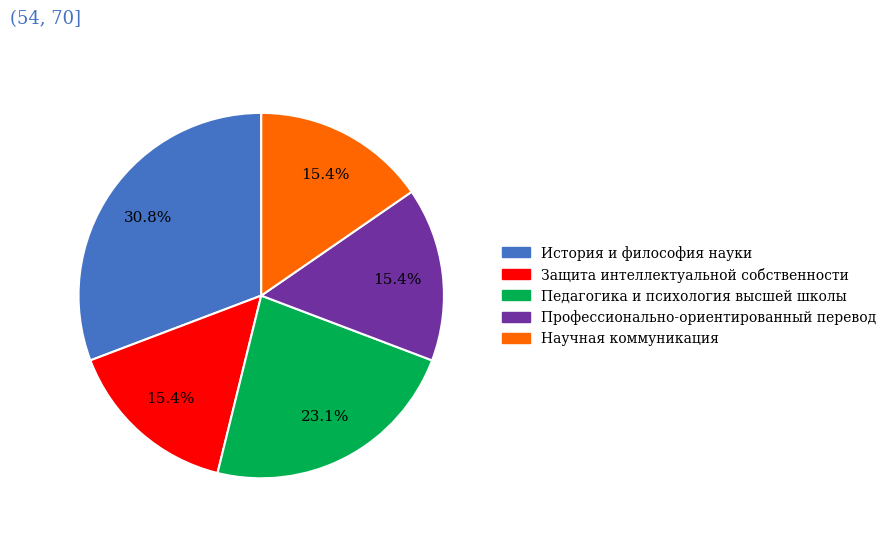

Does any single category account for the majority?

No